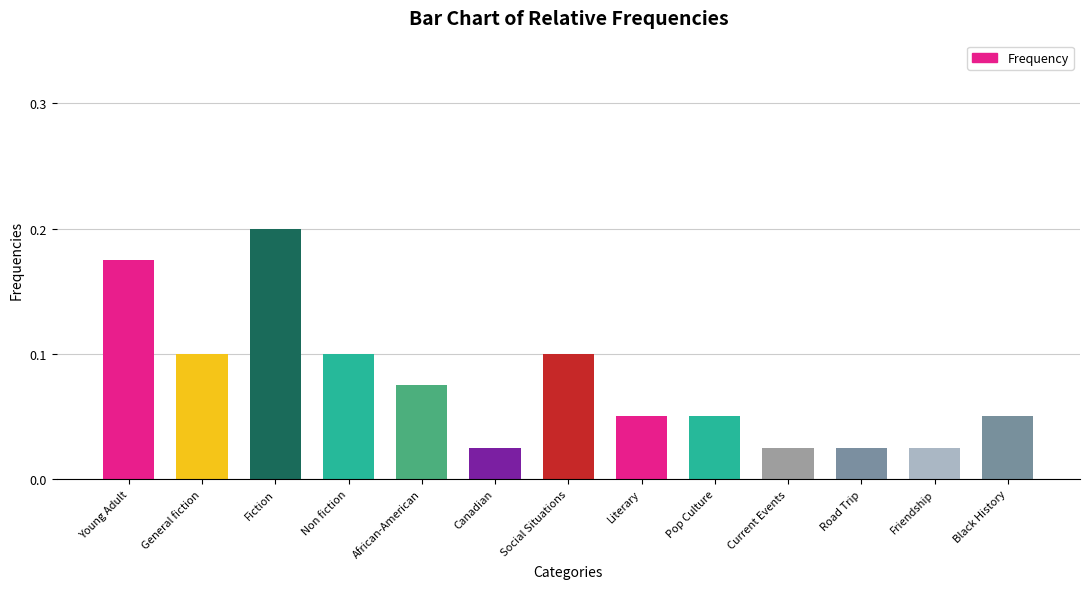

What is the sum of all values?

1.0